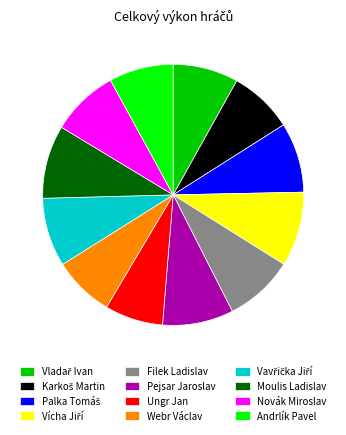

Is there a majority slice in this chart?

No